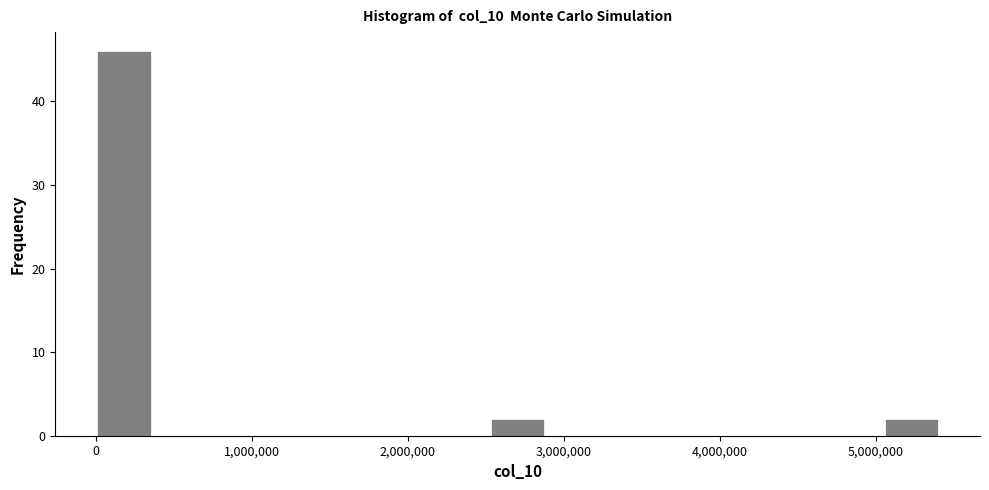

Around what value on the x-axis is the tallest bar? Give the approximate position of its centre, as read against the axis.

200000